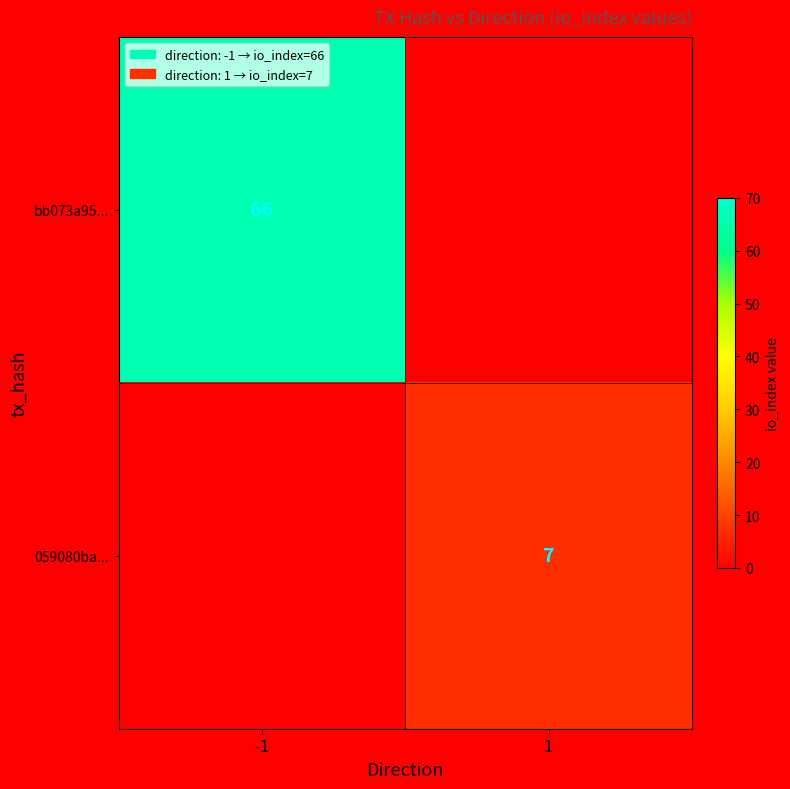

Which label corresponds to the smallest value in the chart?

1